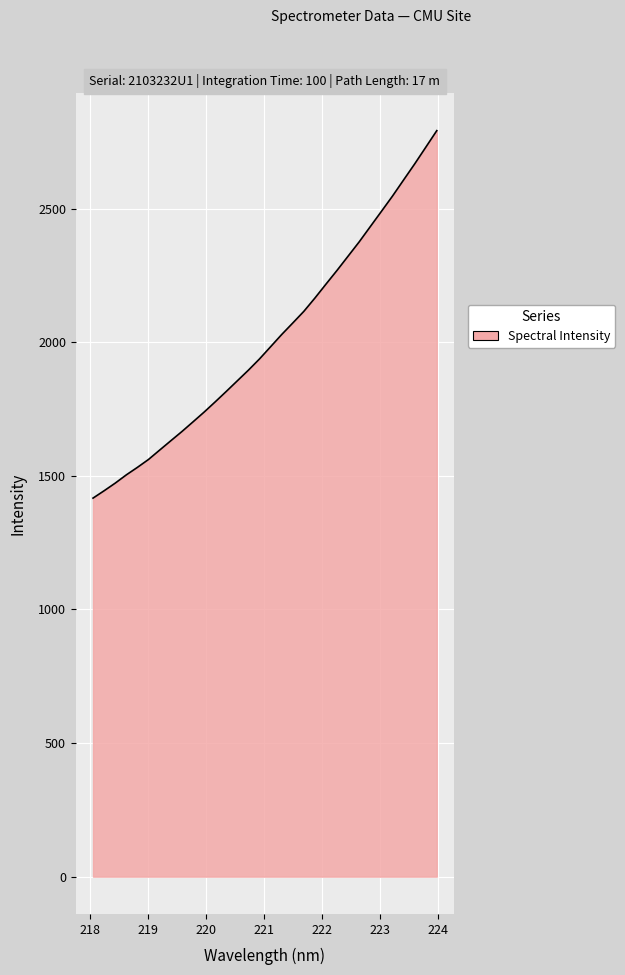

What is the sum of all values?

64356.9